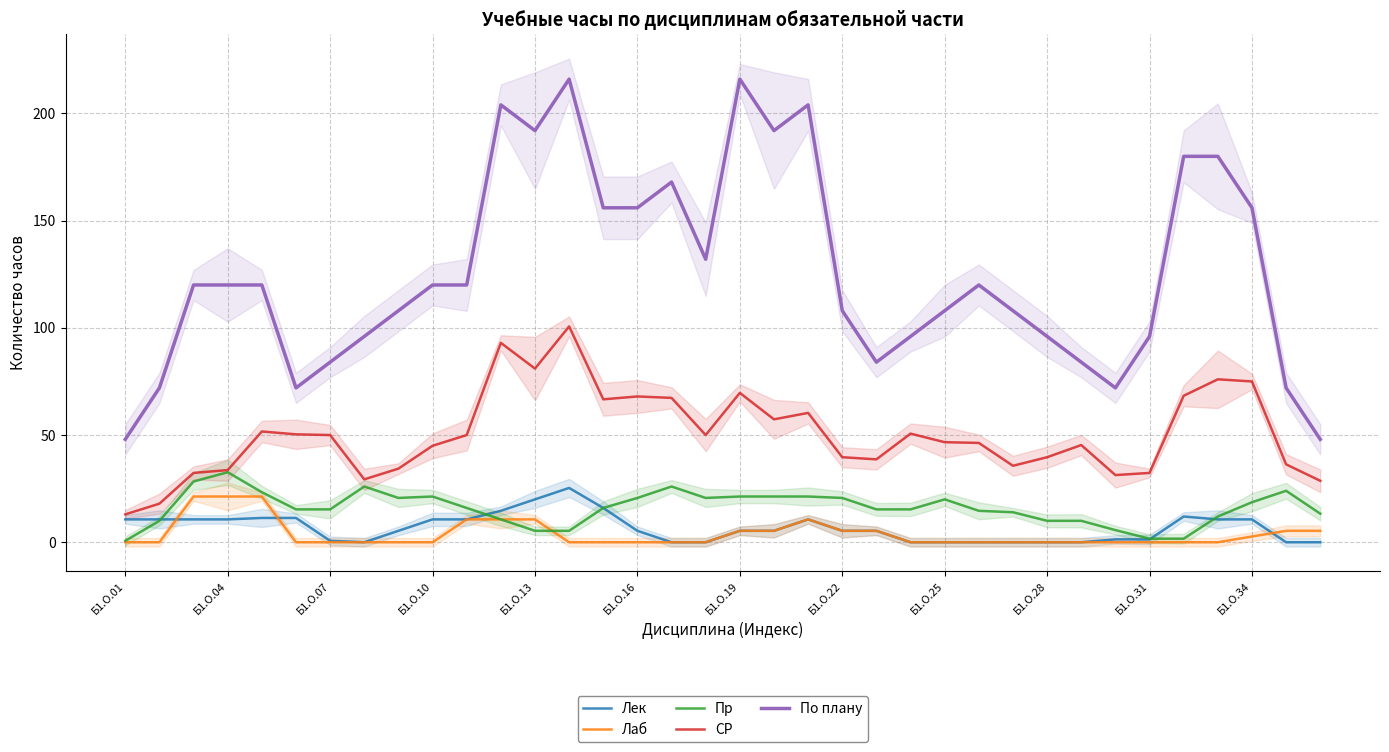

How many interior local valleys does the Пр series have?

2